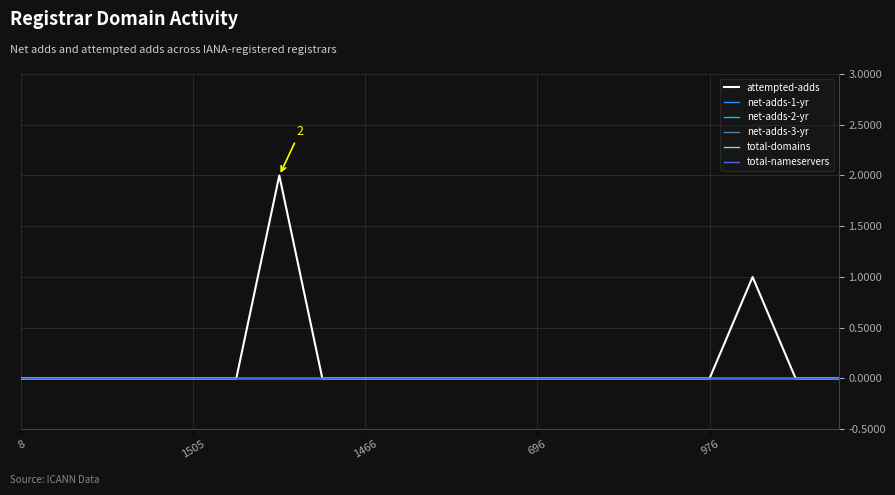

Is this an area chart (filled region under the line)?

No